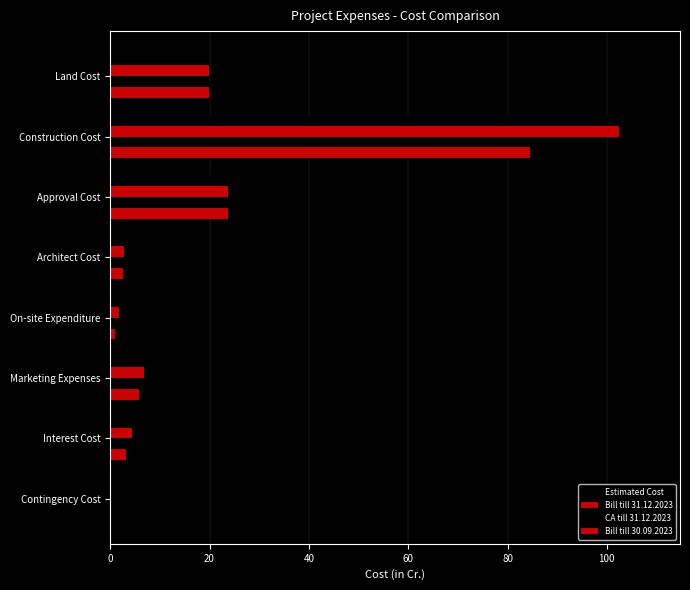

What is the difference between the second highest and minimum values in the CA till 31.12.2023 series?

23.7